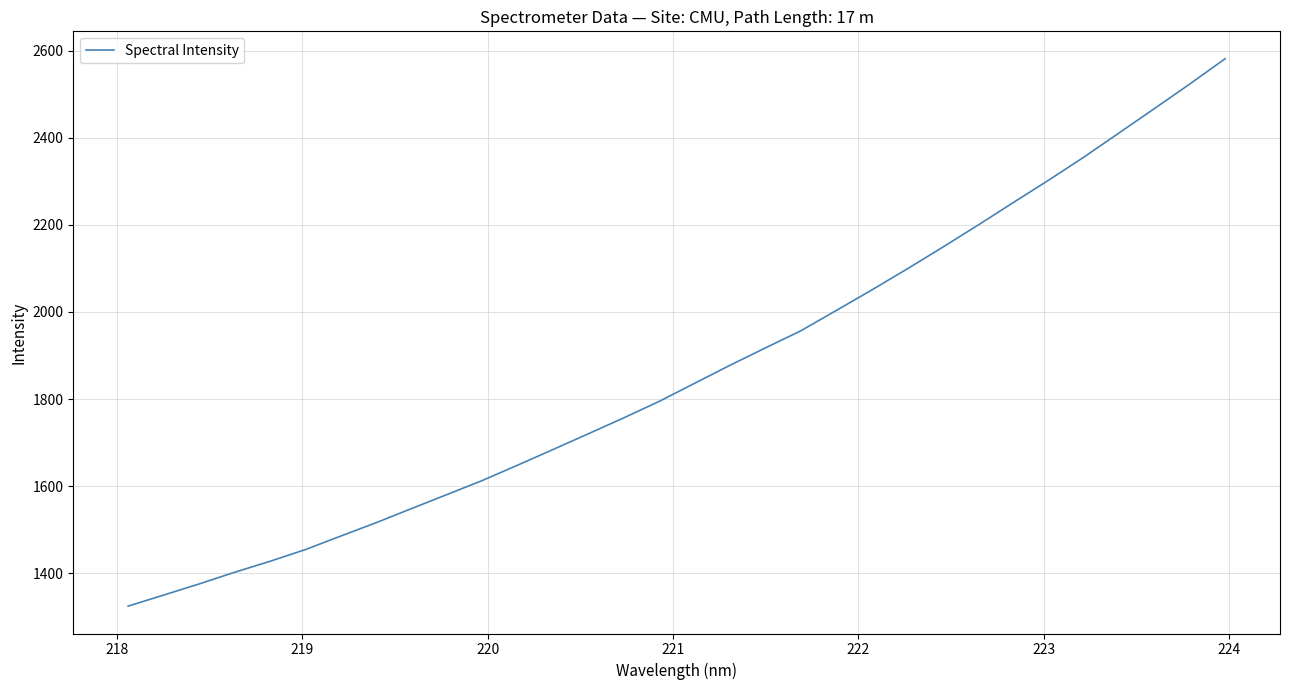

What is the smallest value displayed?

1324.8